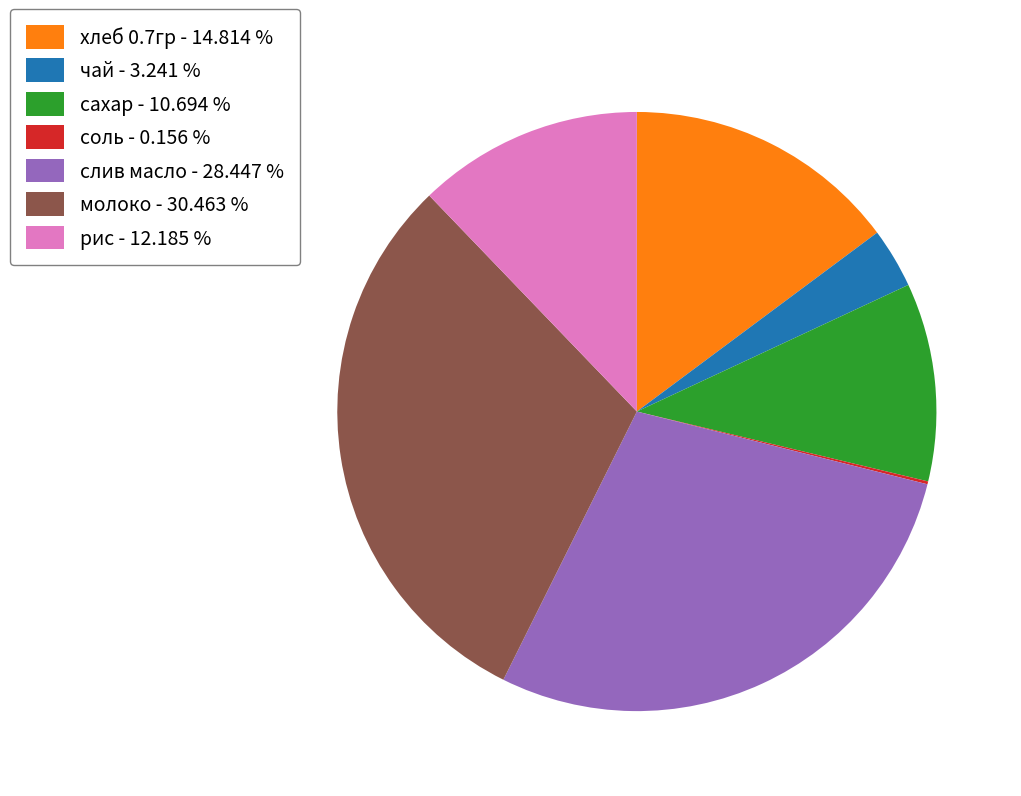

What is the largest slice in the pie chart?

молоко